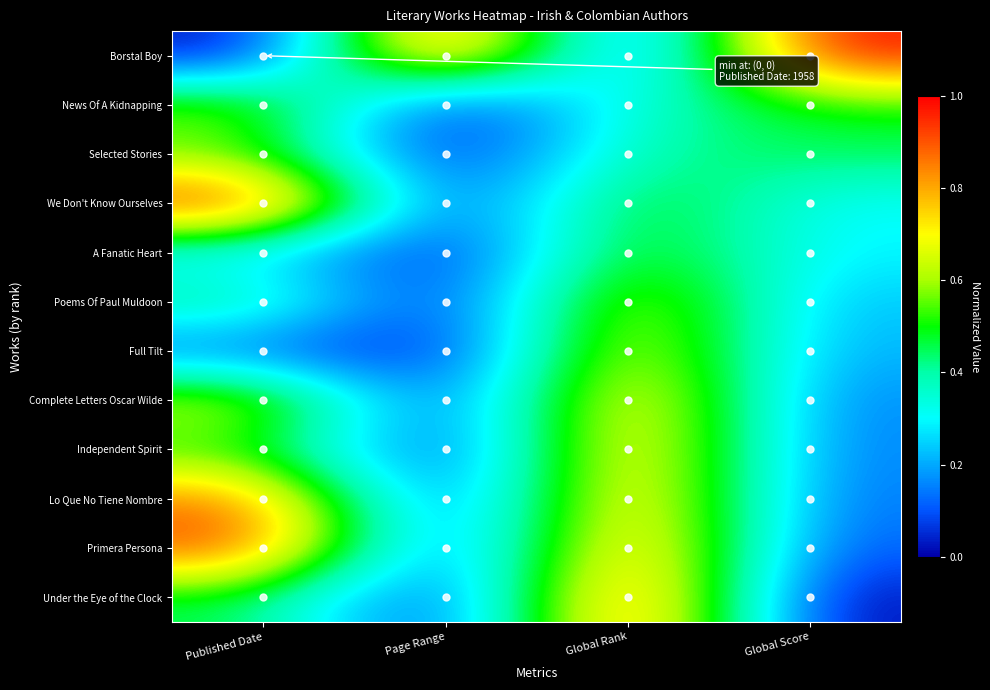

Reading right to left, transcribe all the data shown in this chart.

Borstal Boy: Global Score=1.0	Global Rank=0.0	Page Range=1.0	Published Date=0.0
News Of A Kidnapping: Global Score=0.5	Global Rank=0.4	Page Range=0.0	Published Date=0.6
Selected Stories: Global Score=0.5	Global Rank=0.4	Page Range=0.0	Published Date=0.5
We Don't Know Ourselves: Global Score=0.3	Global Rank=0.6	Page Range=0.0	Published Date=1.0
A Fanatic Heart: Global Score=0.3	Global Rank=0.6	Page Range=0.0	Published Date=0.3
Poems Of Paul Muldoon: Global Score=0.2	Global Rank=0.7	Page Range=0.0	Published Date=0.4
Full Tilt: Global Score=0.2	Global Rank=0.7	Page Range=0.0	Published Date=0.1
Complete Letters Oscar Wilde: Global Score=0.2	Global Rank=0.8	Page Range=0.0	Published Date=0.7
Independent Spirit: Global Score=0.1	Global Rank=0.9	Page Range=0.0	Published Date=0.5
Lo Que No Tiene Nombre: Global Score=0.1	Global Rank=0.9	Page Range=0.0	Published Date=0.9
Primera Persona: Global Score=0.1	Global Rank=0.9	Page Range=0.0	Published Date=0.9
Under the Eye of the Clock: Global Score=0.0	Global Rank=1.0	Page Range=0.0	Published Date=0.5